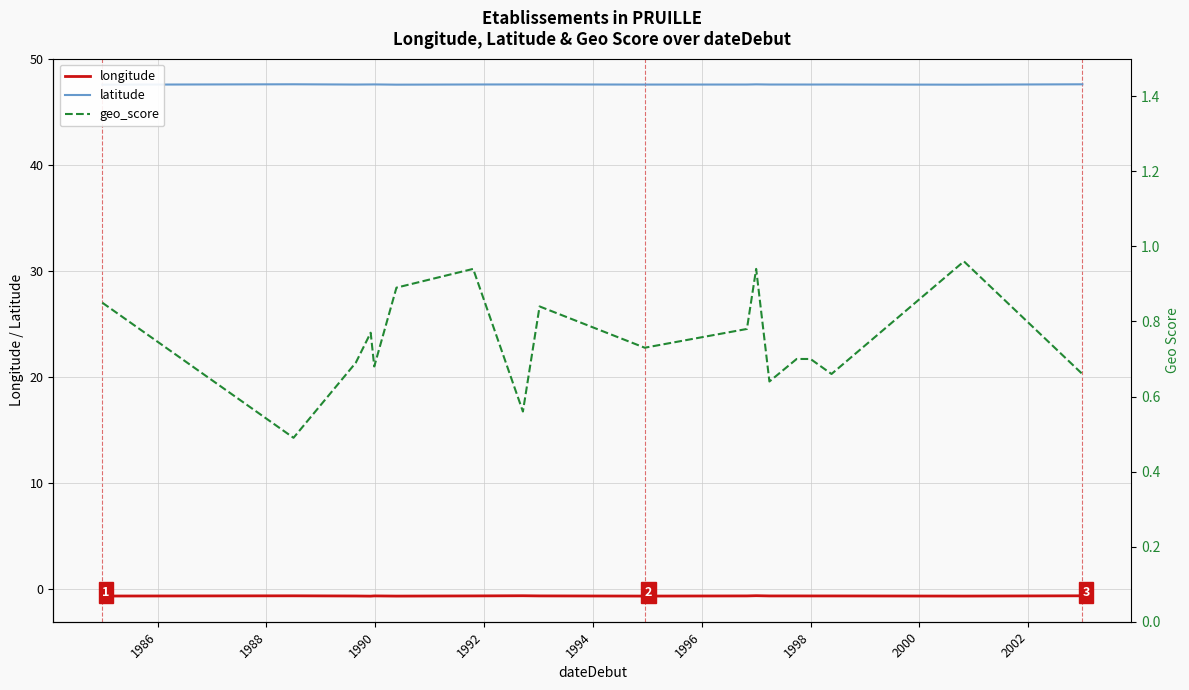

What is the total value across all series at 1986?

47.4